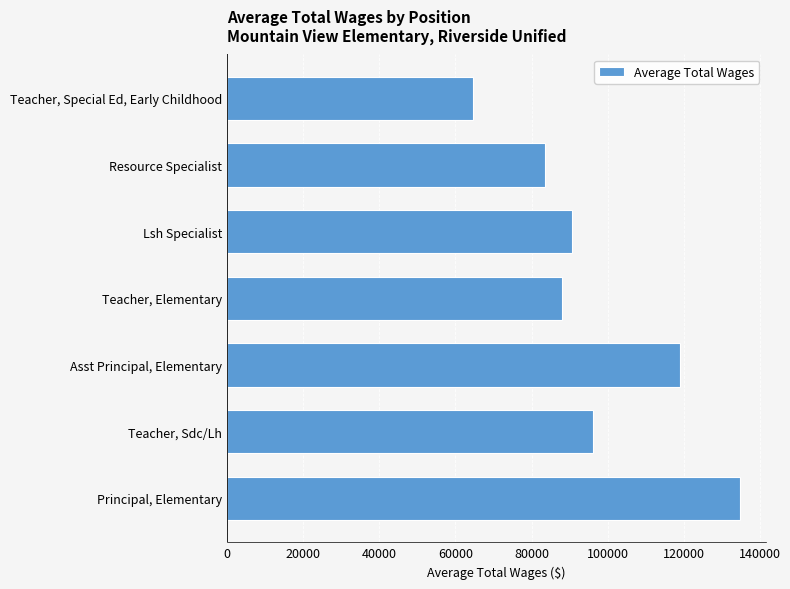

Approximately how many times larger is the value at Asst Principal, Elementary compared to Teacher, Special Ed, Early Childhood?

1.8